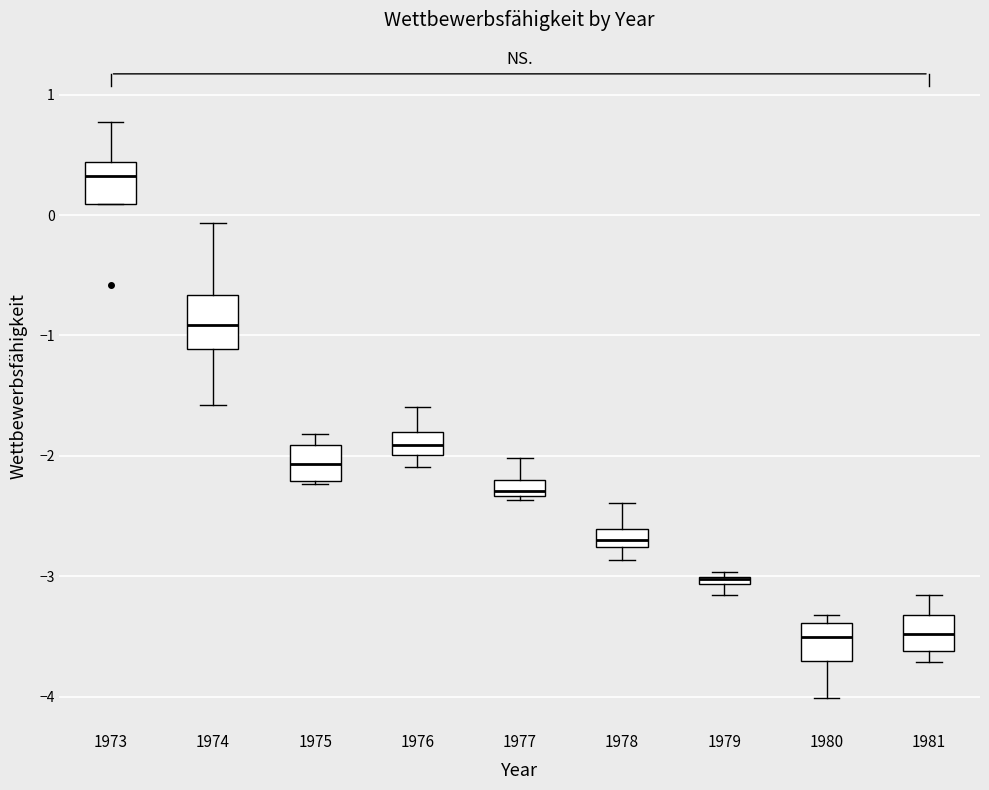

Where does the median line of the box at x = 1978 sit on the y-axis? The values are not printed on the chart, so give them approximately, as read against the axis.

-2.7